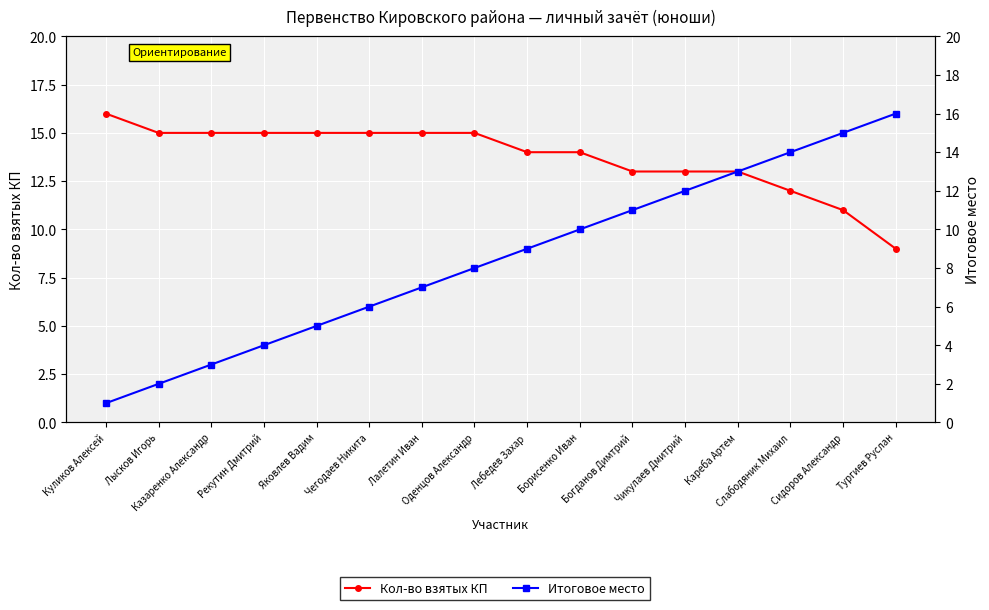

True or false: Итоговое место has a value of 13 at Лебедев Захар.

False